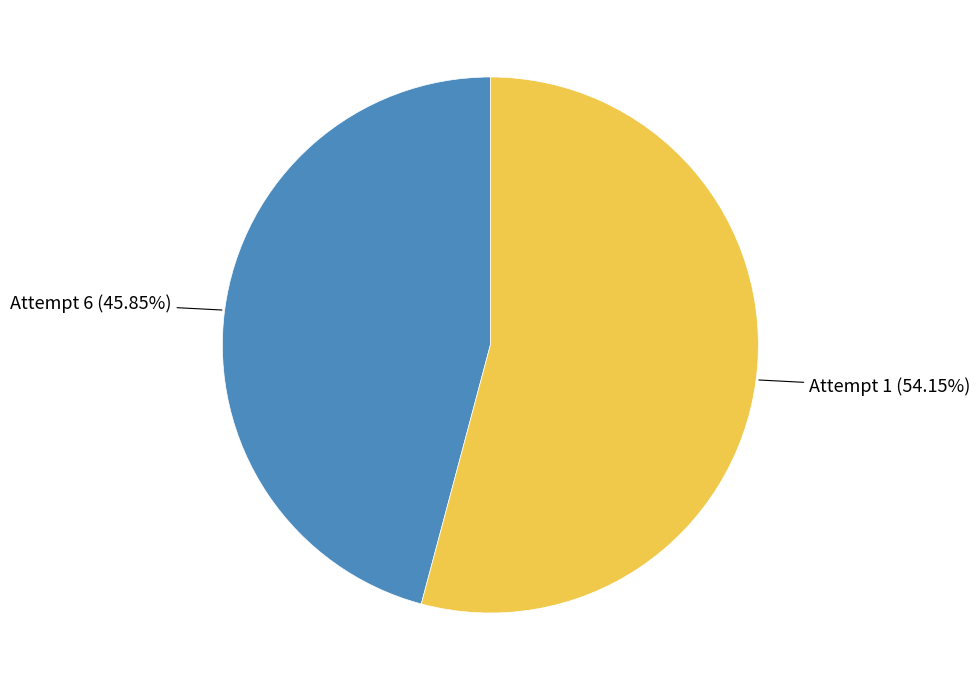

Do Attempt 1 and Attempt 6 together represent more than half of the pie?

Yes